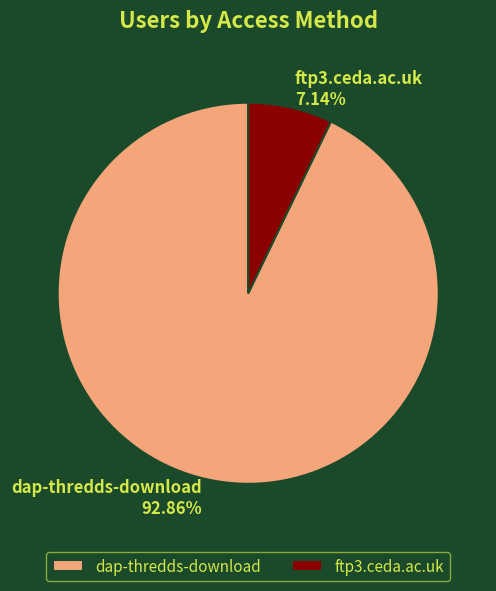

To the nearest percent, what is the combined percentage of ftp3.ceda.ac.uk and dap-thredds-download?

100%